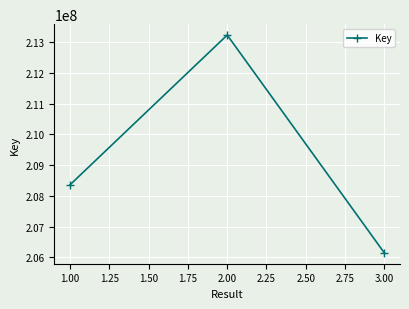

What is the sum of all values?

627746667